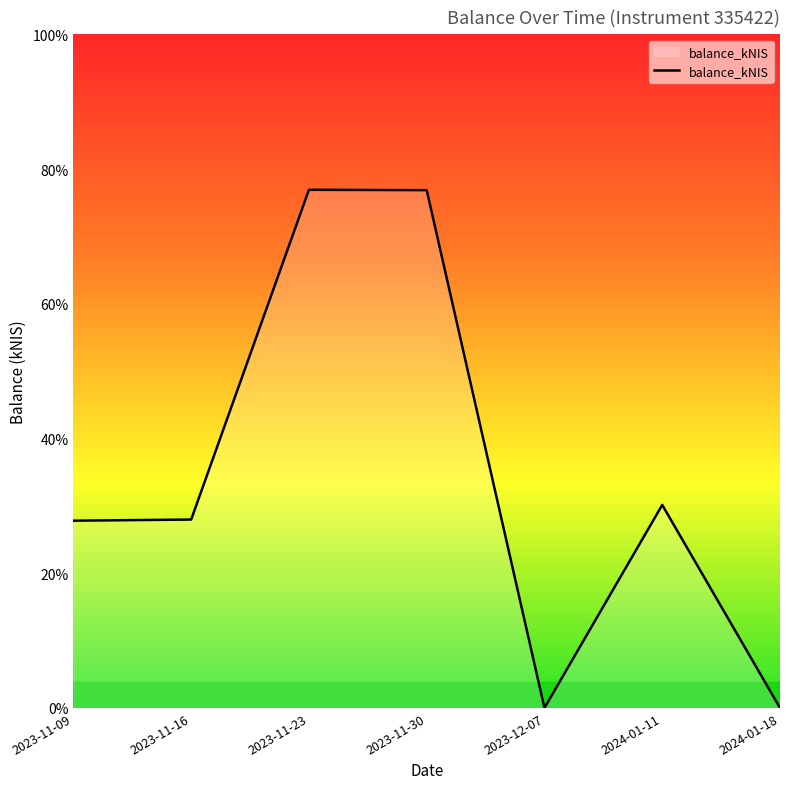

Between 2024-01-11 and 2023-12-07, which is larger?

2024-01-11